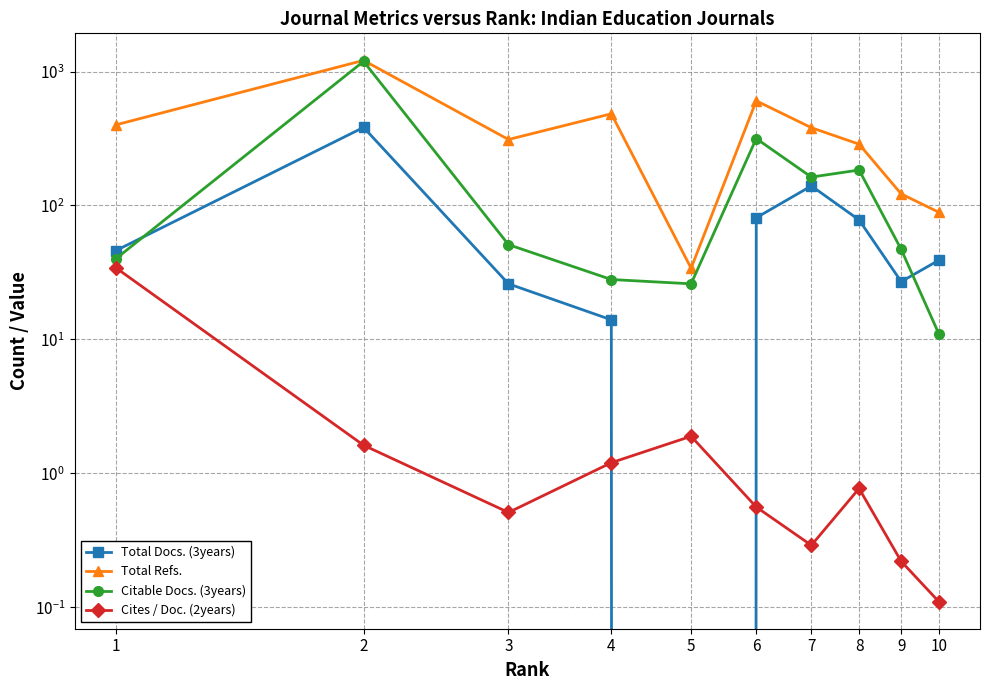

What is the sum of all Citable Docs. (3years) values?

2058.0